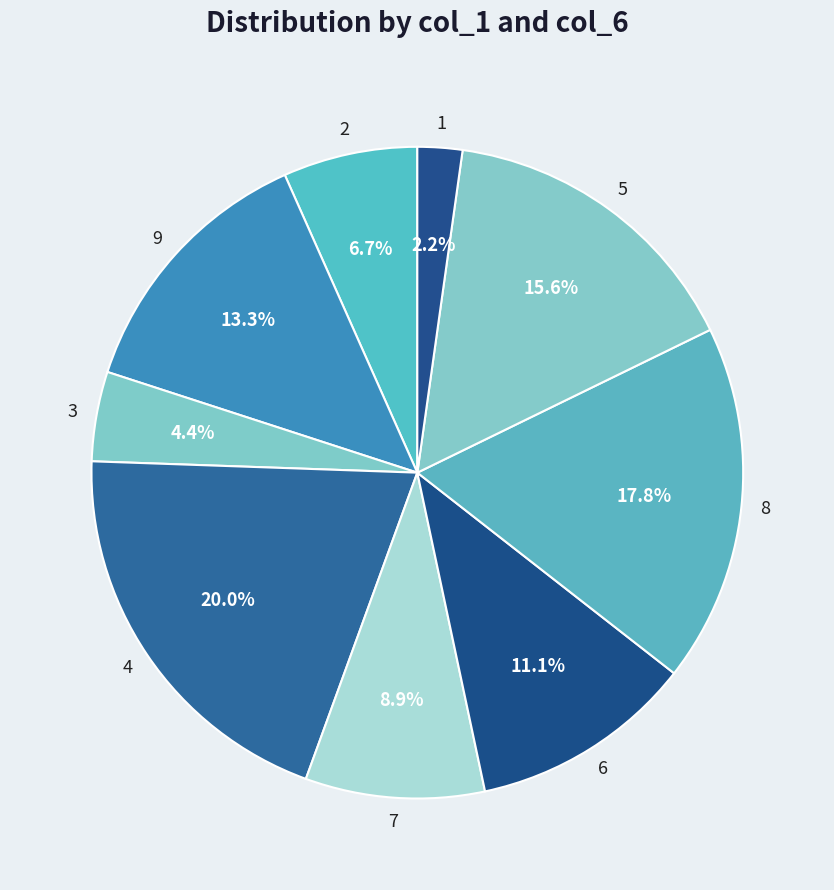

How much of the chart is everything except 3?

95.6%